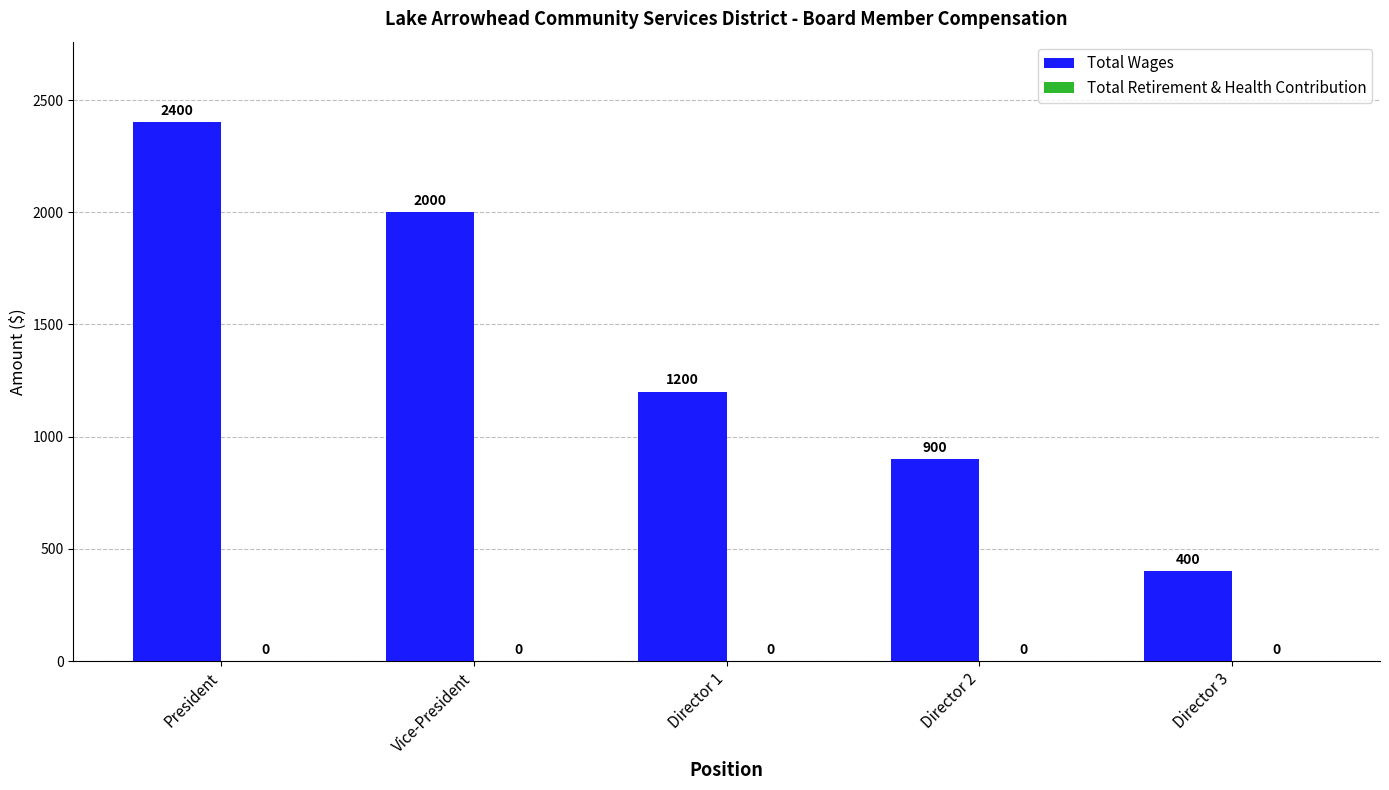

Is it true that the value at Vice-President is 2000?

True